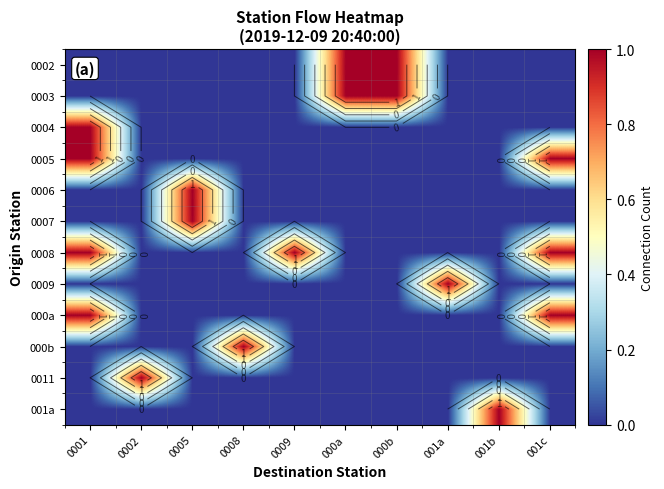

The 0011 series shows 0 at 001b. True or false?

True